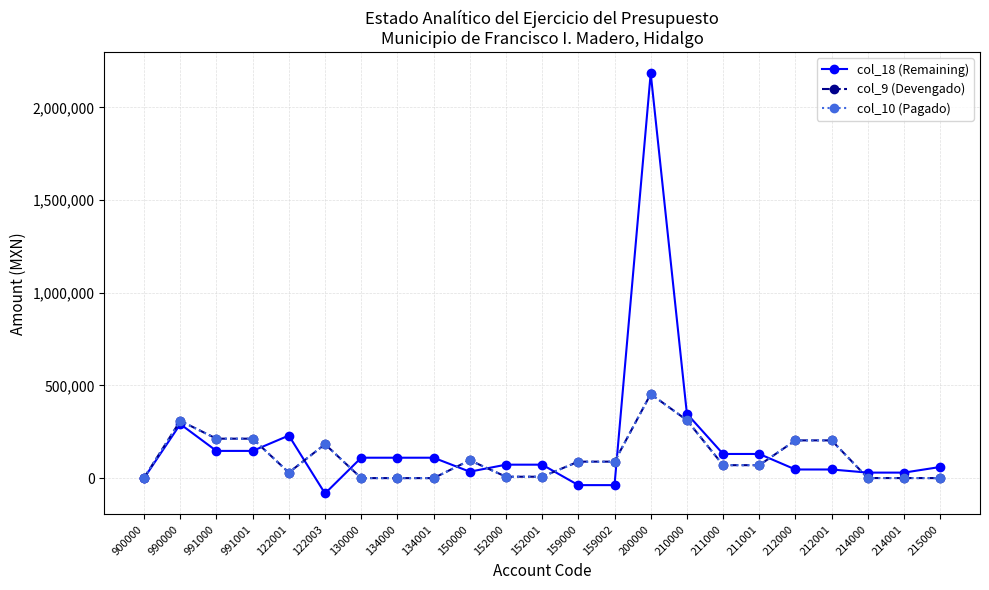

What is the total value across all series at 214000?

30327.1